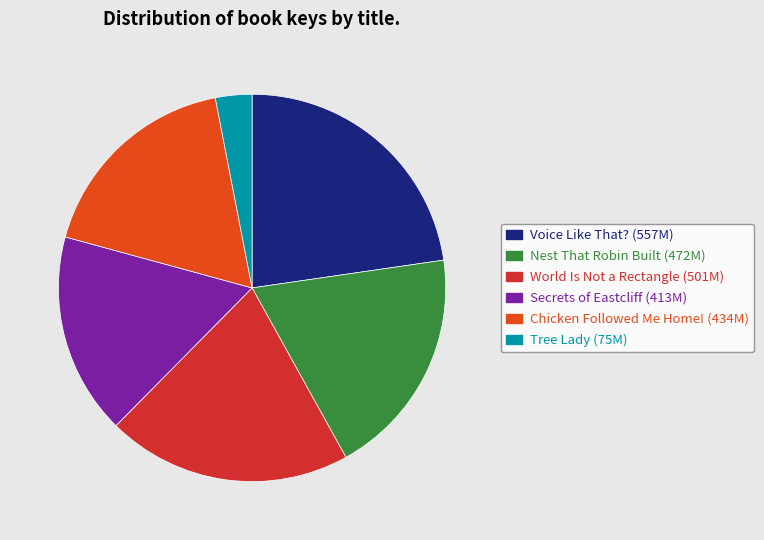

To the nearest percent, what is the average slice percentage?

17%